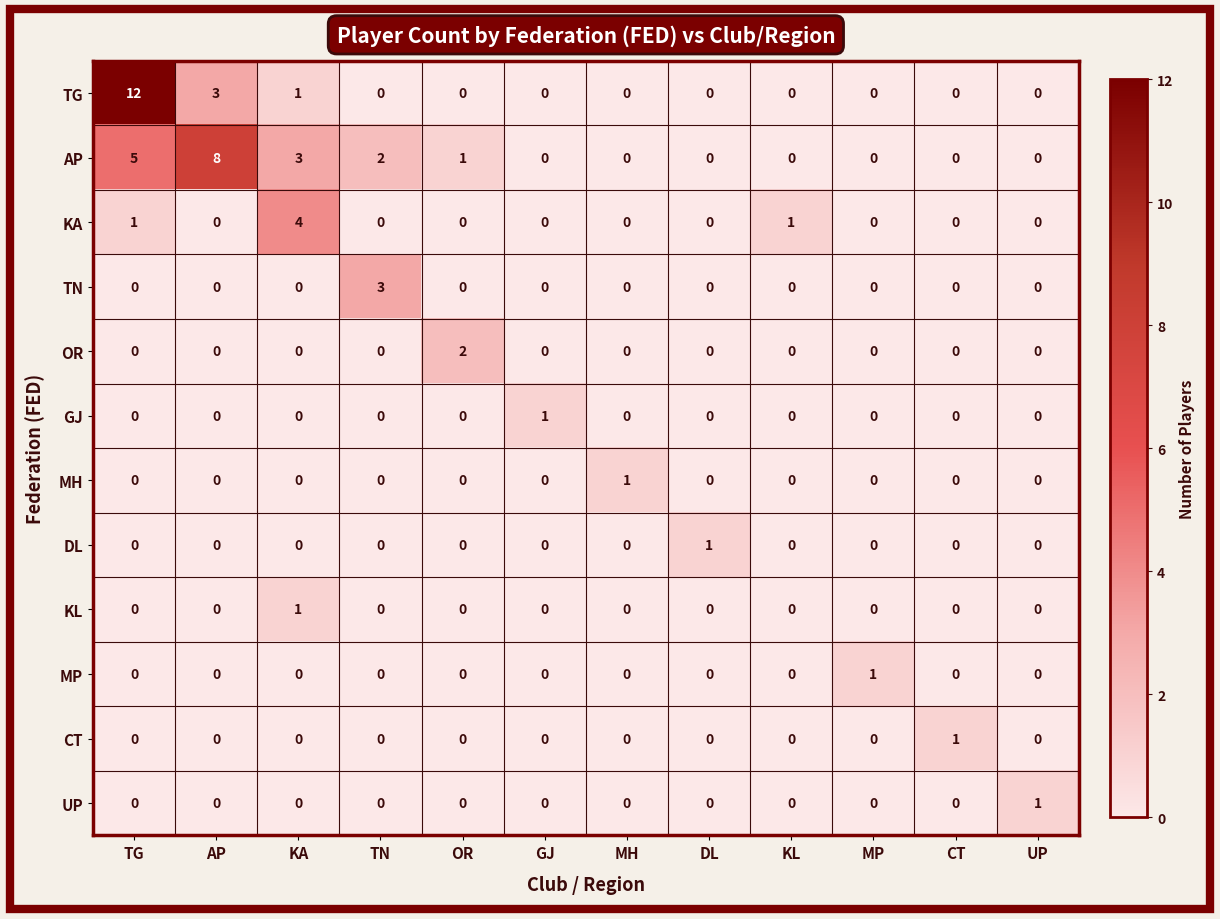

Which series has the largest total across all categories?

AP